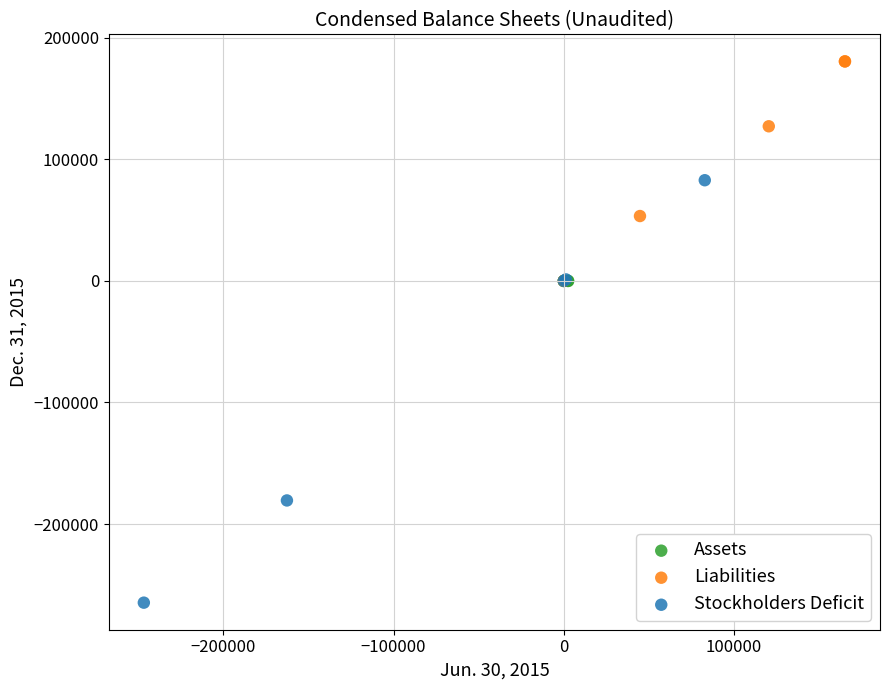

Which series contains the highest Y value?

Liabilities